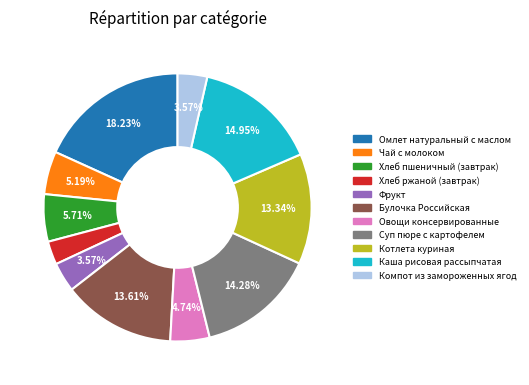

Which slice is the largest?

Омлет натуральный с маслом